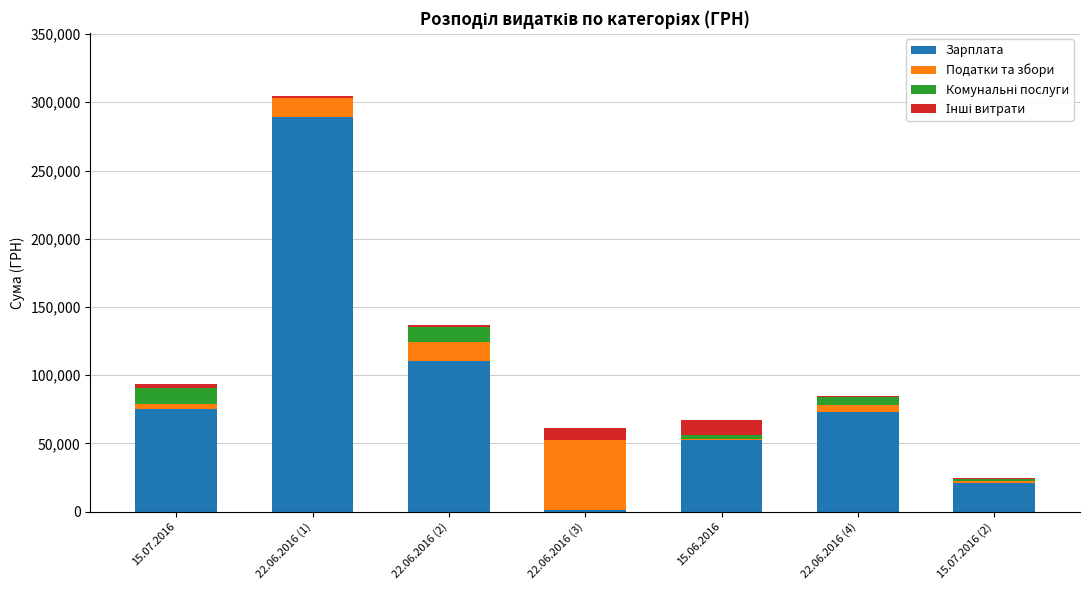

The value of Зарплата at 15.07.2016 is 75525.0. True or false?

True